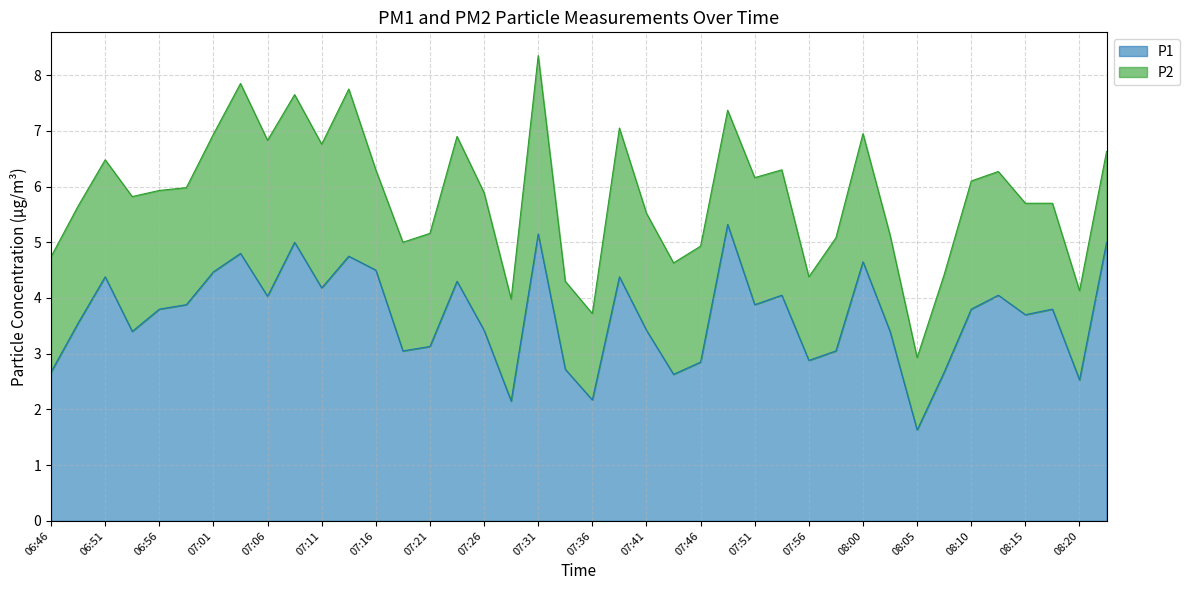

What position from the left is 07:16?

13